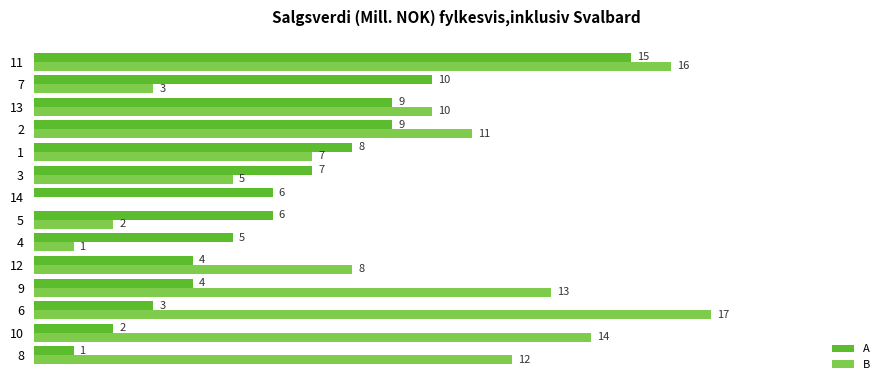

What are all the series names shown in the legend?

A, B